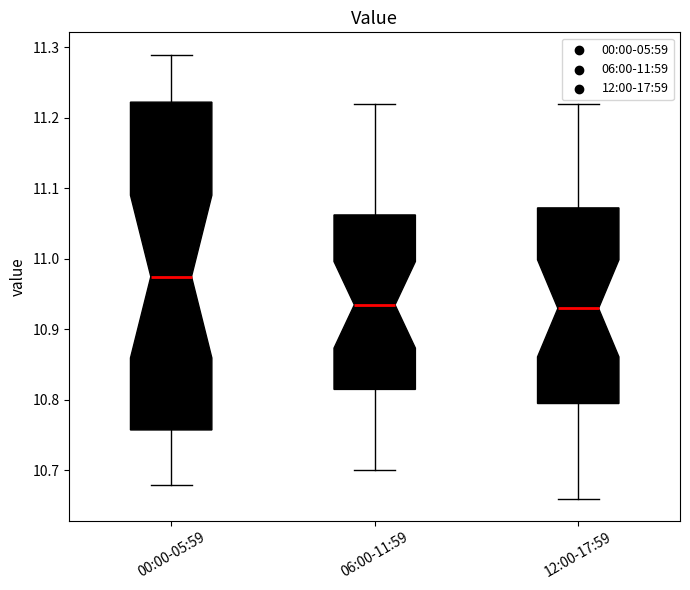

Where does the lower whisker of the box for 00:00-05:59 end on the y-axis? The values are not printed on the chart, so give them approximately, as read against the axis.

10.68